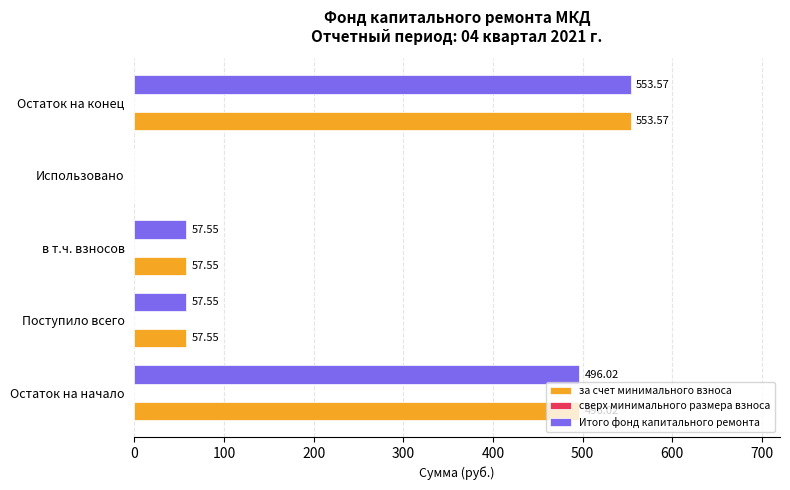

At which category is the sum across all series the highest?

Остаток на конец